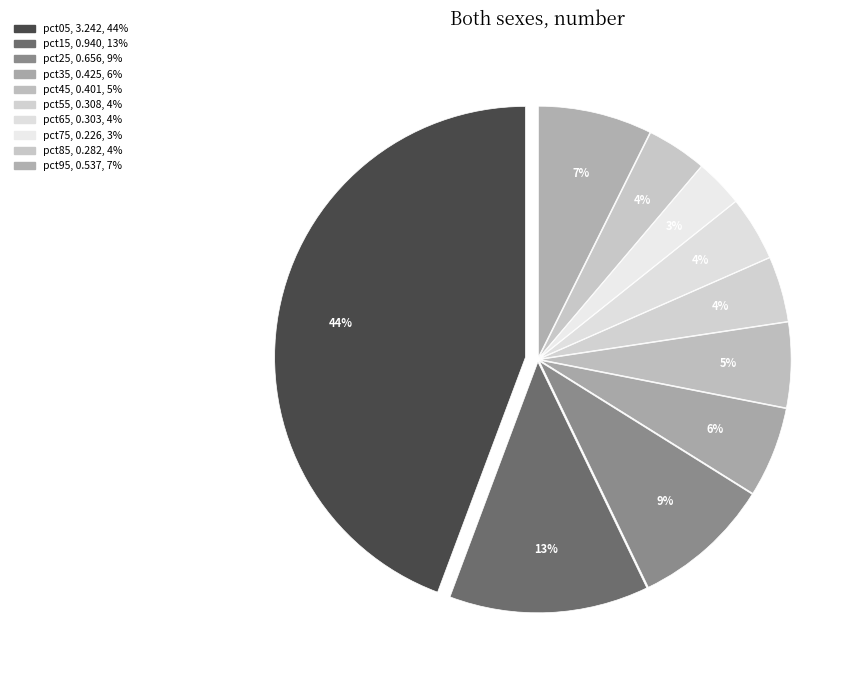

Count the number of slices in the pie.

10